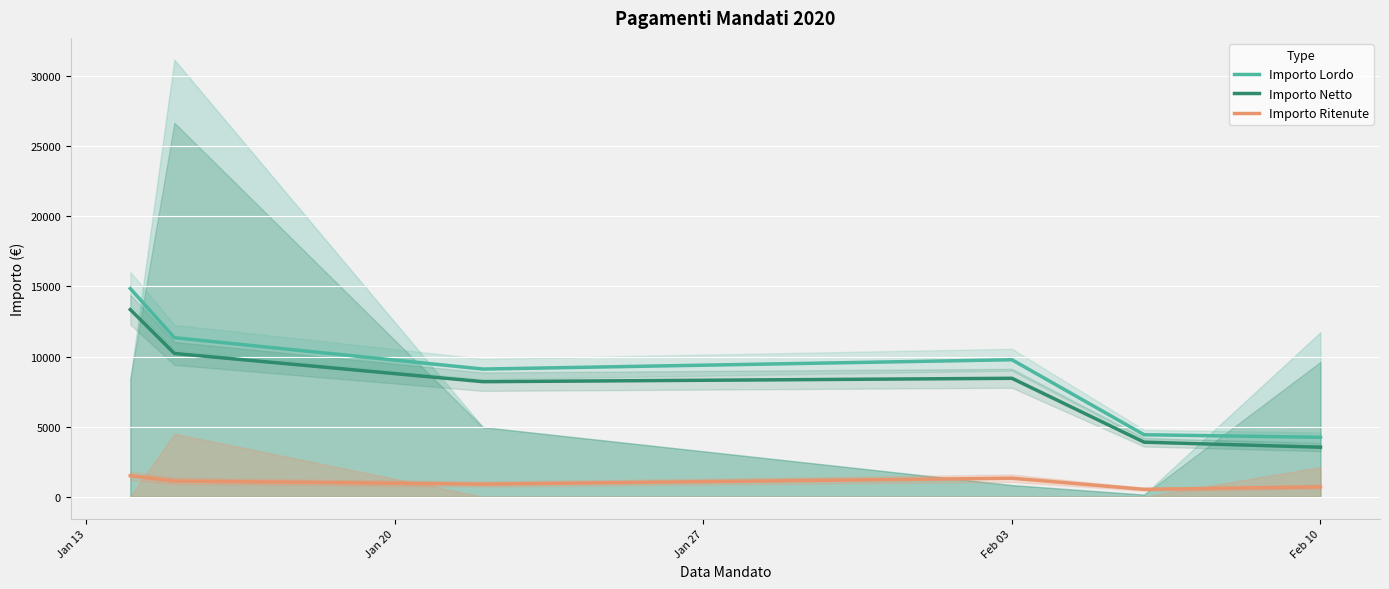

True or false: Importo Ritenute and Importo Netto cross at least once.

False